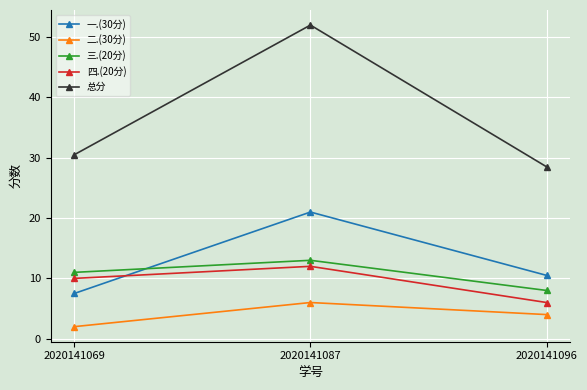

Where is 一.(30分) nearest to the value 14?

2020141096